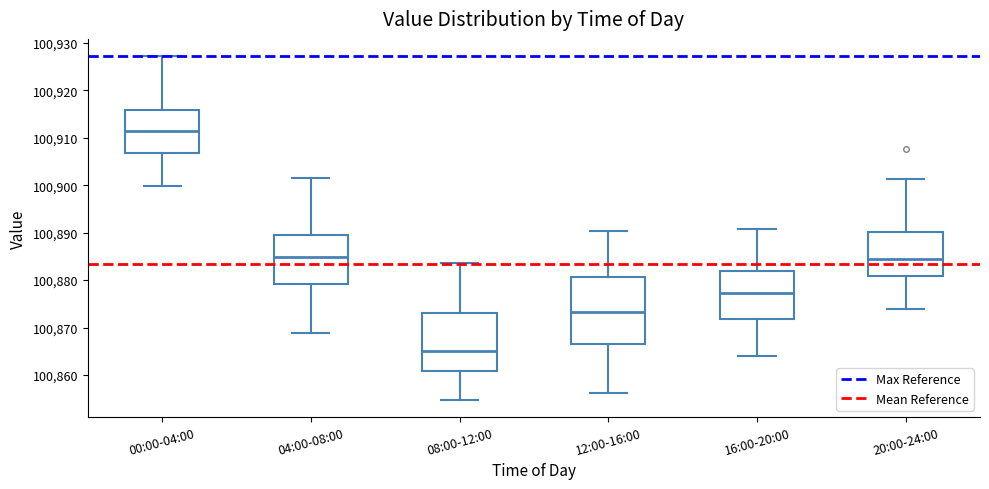

Reading left to right, read every box against the y-axis: the position of its median line, the range the box covers, and the ends of its whiskers. The values are not printed on the chart, so give them approximately, as read against the axis.

00:00-04:00: median 100911, box 100907 to 100916, whiskers 100900 to 100927
04:00-08:00: median 100885, box 100879 to 100889, whiskers 100869 to 100902
08:00-12:00: median 100865, box 100861 to 100873, whiskers 100855 to 100884
12:00-16:00: median 100873, box 100867 to 100881, whiskers 100856 to 100890
16:00-20:00: median 100877, box 100872 to 100882, whiskers 100864 to 100891
20:00-24:00: median 100884, box 100881 to 100890, whiskers 100874 to 100901